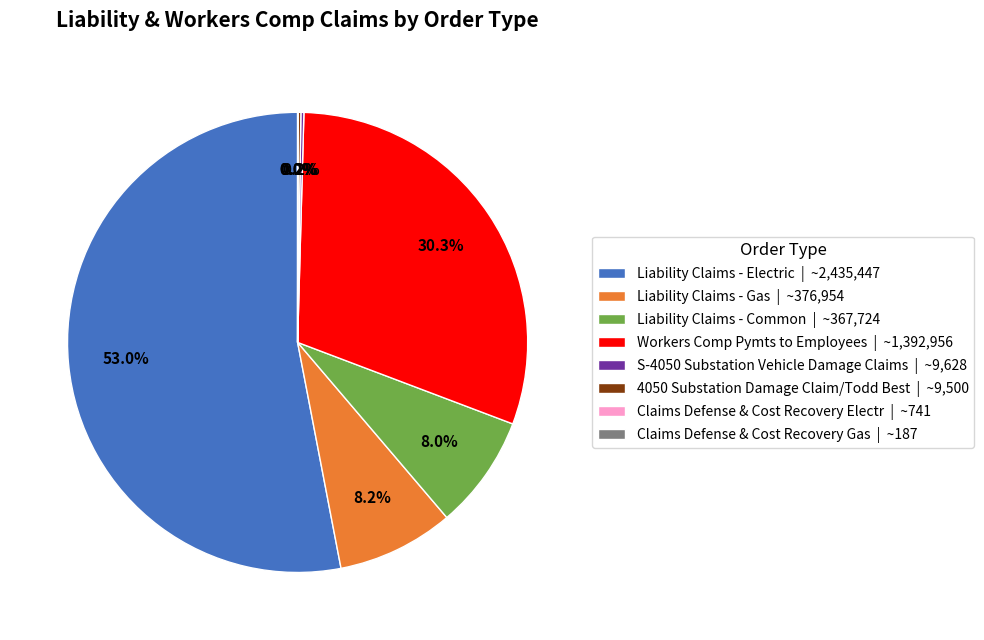

What percentage is the Liability Claims - Gas slice, to the nearest percent?

8%